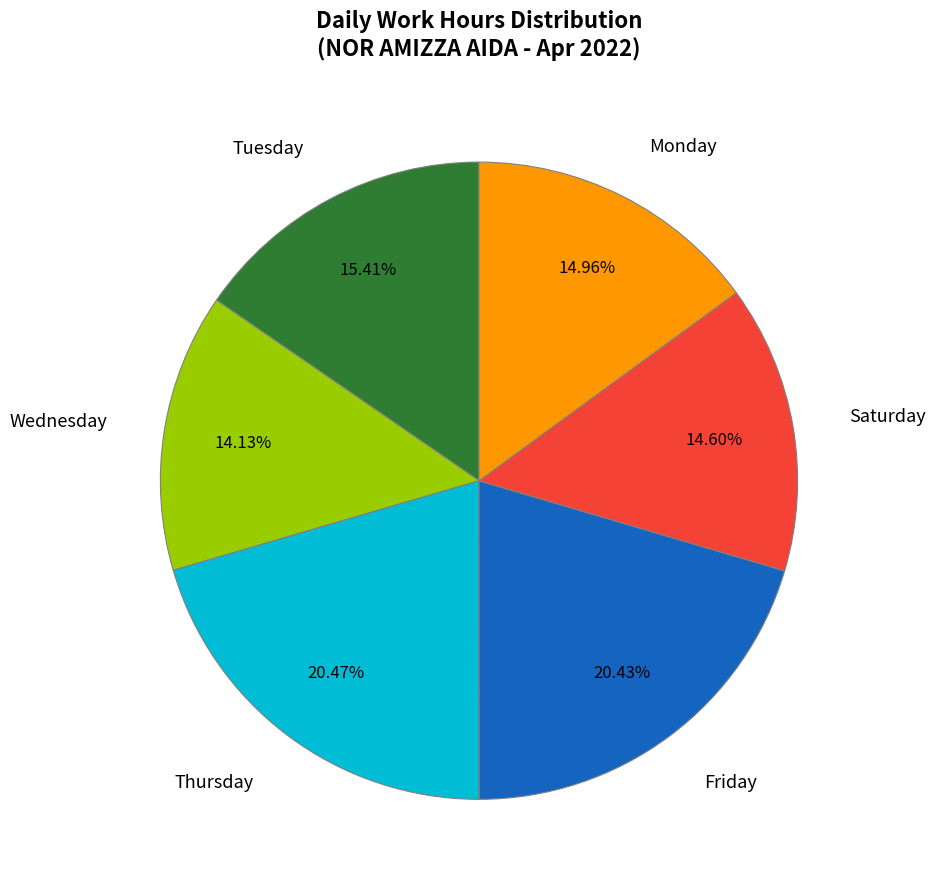

Does Monday account for over 50% of the chart?

No